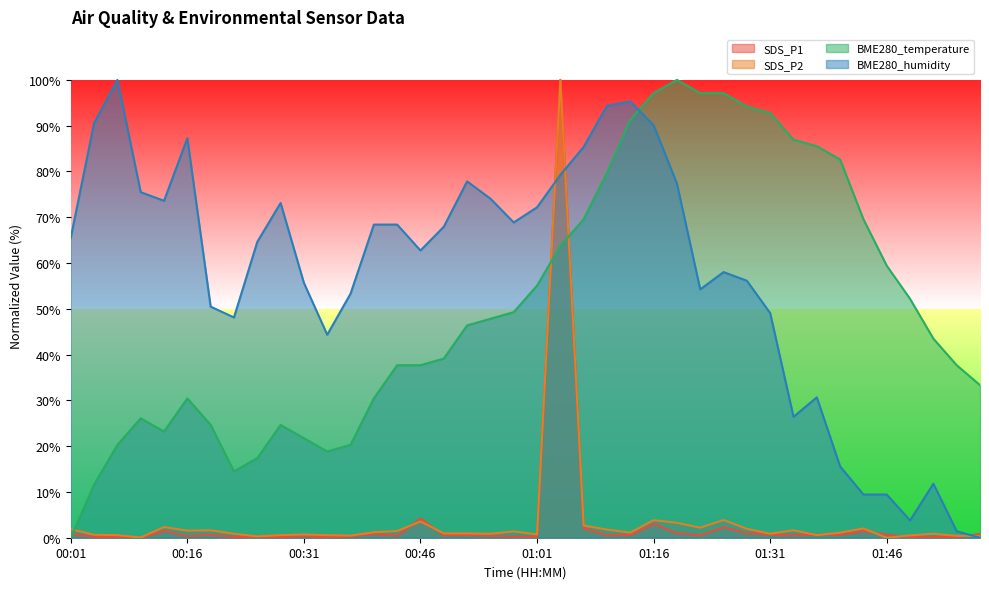

The value of SDS_P2 at 00:16 is 1.5. True or false?

True